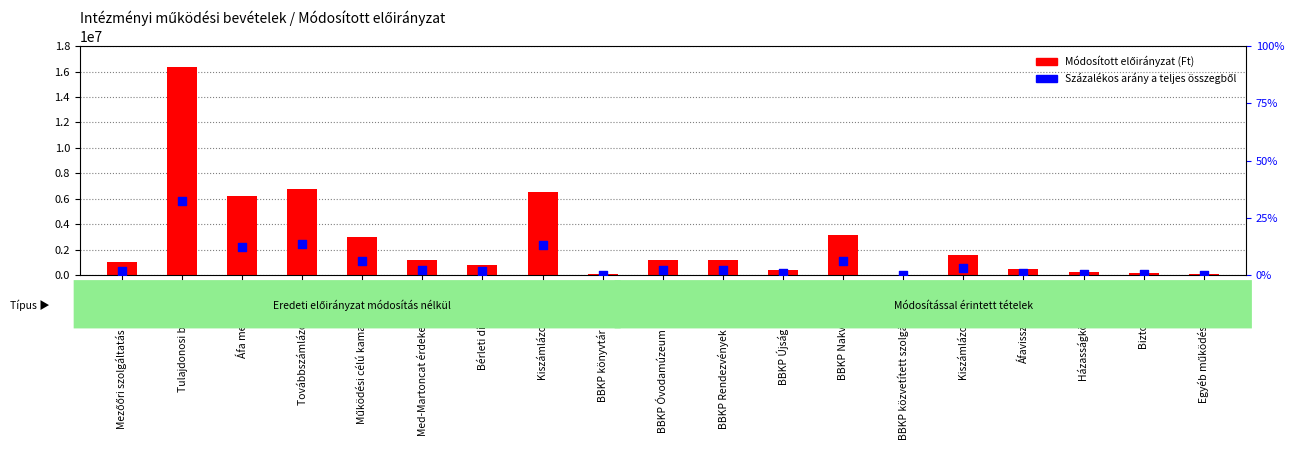

At how many categories does at least one series exceed 12052894?

1